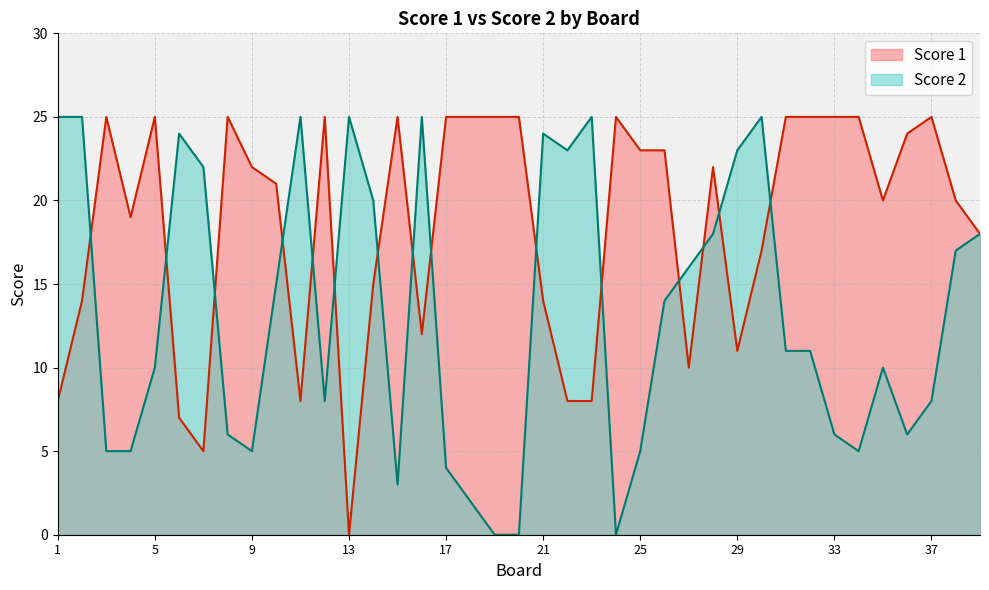

Which series has the widest spread of values?

Score 1